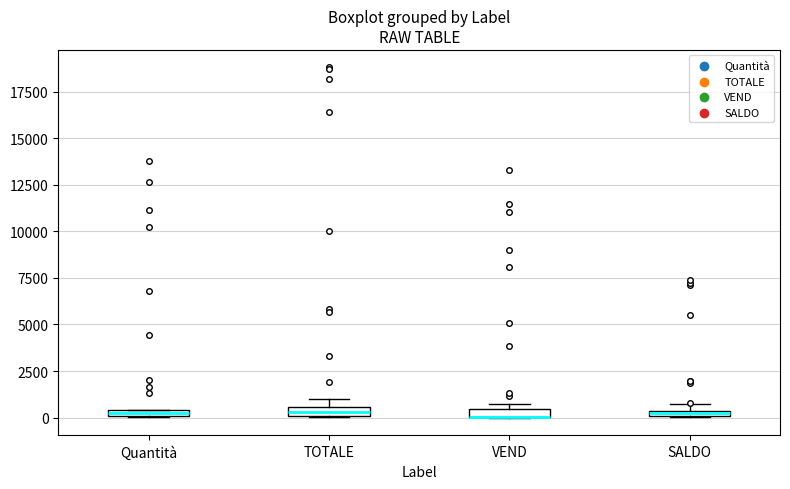

Where is the upper edge of the box for Quantità on the y-axis? The values are not printed on the chart, so give them approximately, as read against the axis.

500